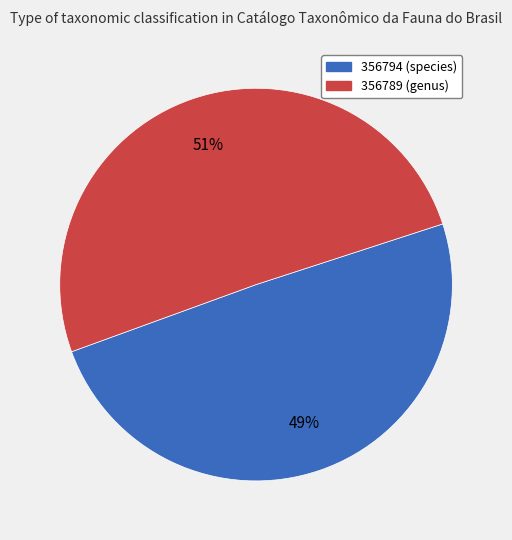

Which slice is the smallest?

356794 (species)